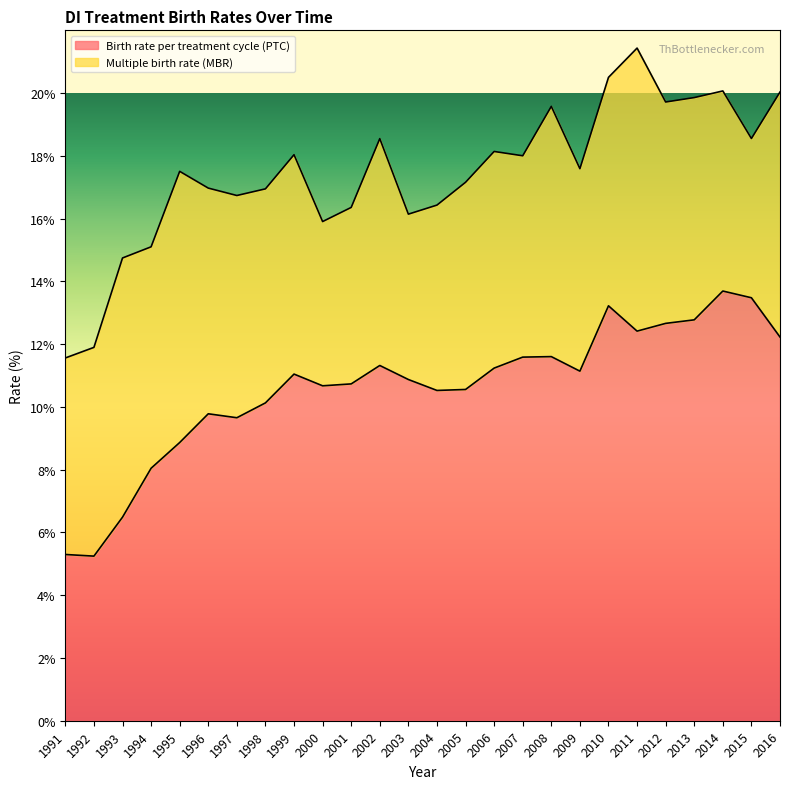

List the labels in order of value, smallest first.

1992, 1991, 1993, 1994, 1995, 1997, 1996, 1998, 2004, 2005, 2000, 2001, 2003, 1999, 2009, 2006, 2002, 2007, 2008, 2016, 2011, 2012, 2013, 2010, 2015, 2014